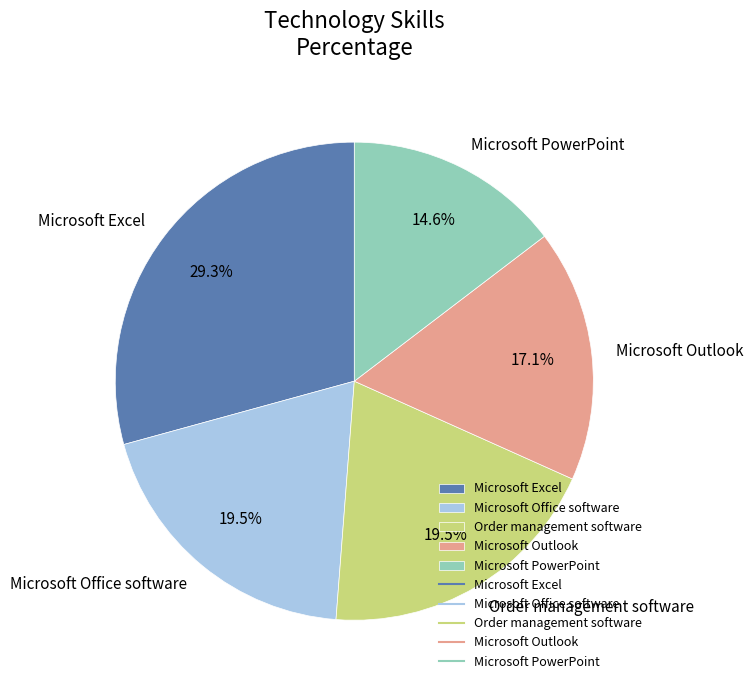

How much of the chart is everything except Order management software?

80.5%